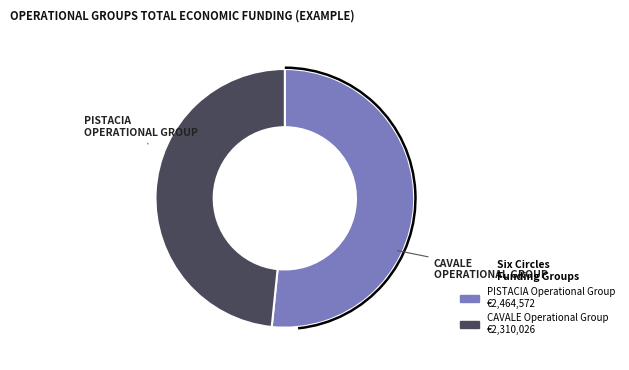

Combined, do PISTACIA Operational Group and CAVALE Operational Group account for over 50%?

Yes